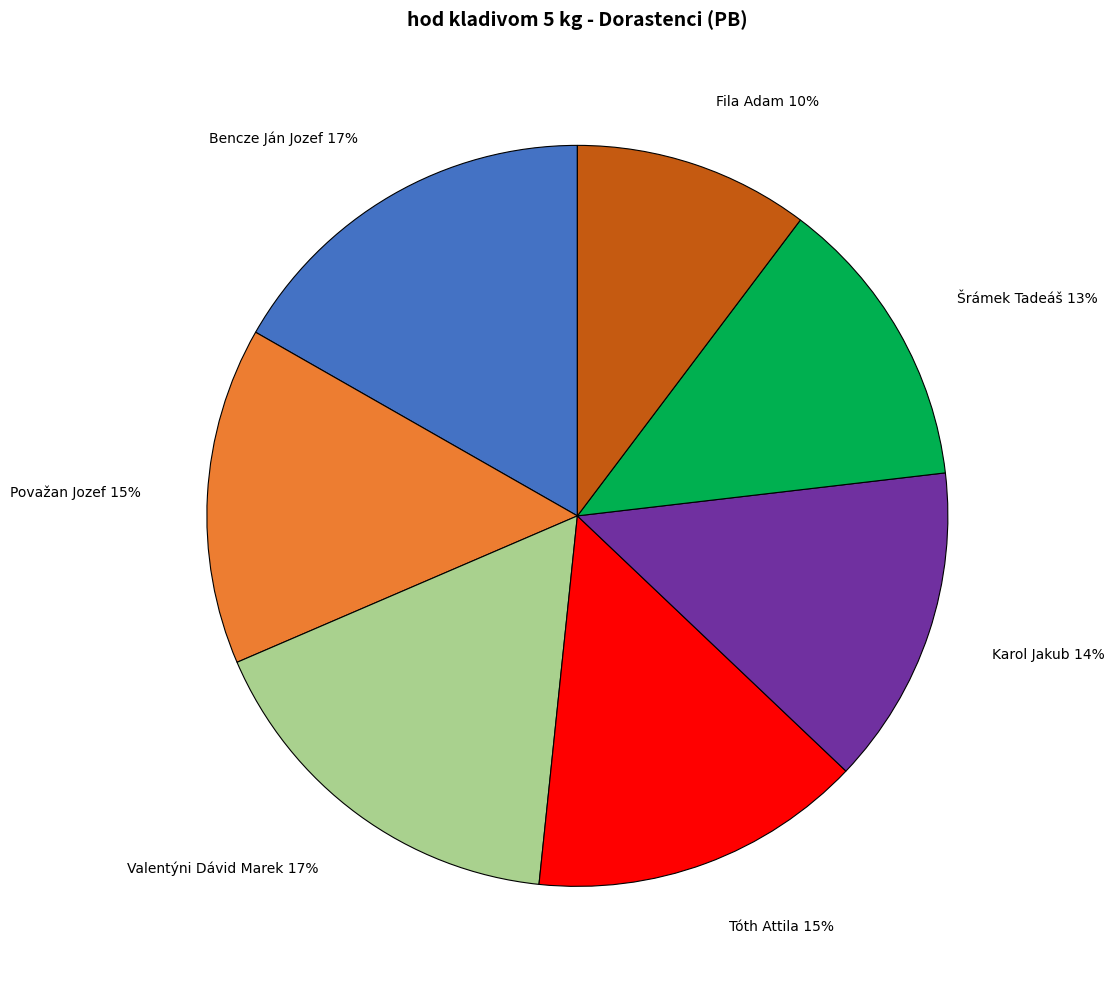

Does Tóth Attila account for over 50% of the chart?

No